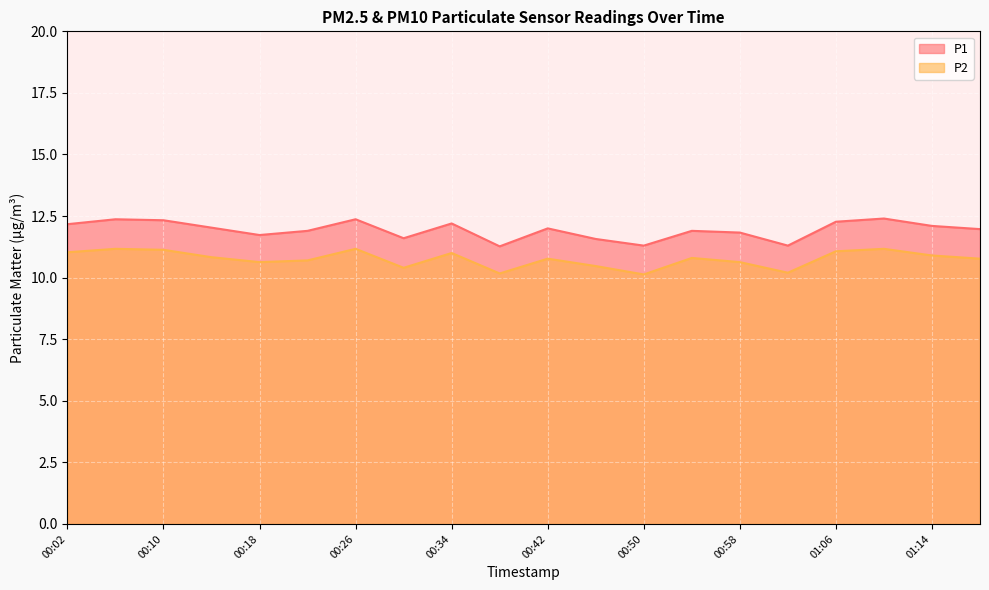

Reading left to right, transcribe all the data shown in this chart.

P1: 00:02=12.2	00:06=12.4	00:10=12.3	00:14=12.0	00:18=11.7	00:22=11.9	00:26=12.4	00:30=11.6	00:34=12.2	00:38=11.3	00:42=12.0	00:46=11.6	00:50=11.3	00:54=11.9	00:58=11.8	01:02=11.3	01:06=12.3	01:10=12.4	01:14=12.1	01:18=12.0
P2: 00:02=11.0	00:06=11.2	00:10=11.1	00:14=10.8	00:18=10.6	00:22=10.7	00:26=11.2	00:30=10.4	00:34=11.0	00:38=10.2	00:42=10.8	00:46=10.5	00:50=10.1	00:54=10.8	00:58=10.6	01:02=10.2	01:06=11.1	01:10=11.2	01:14=10.9	01:18=10.8